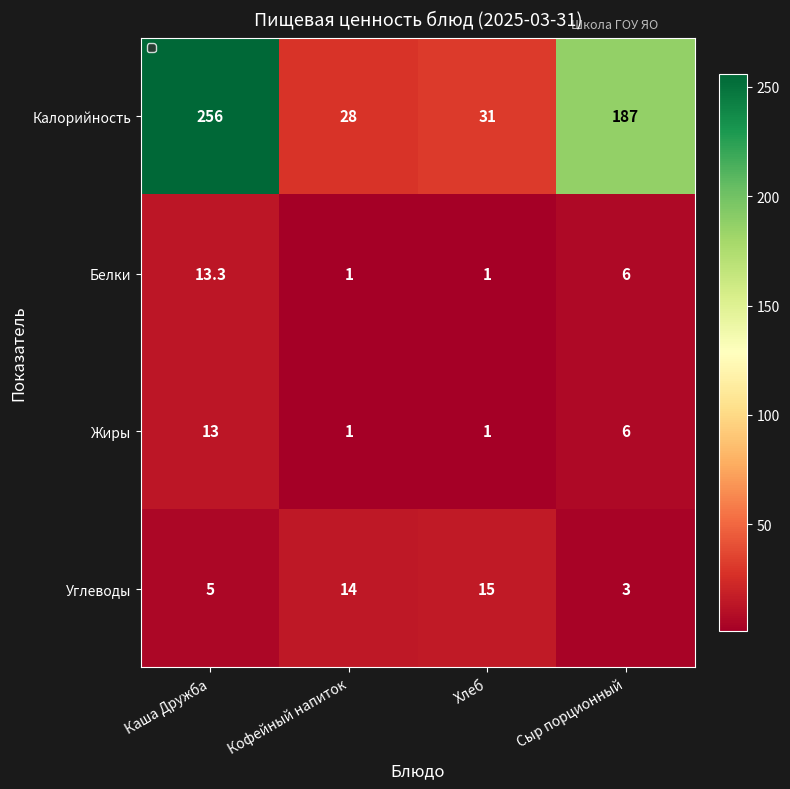

Is it true that Белки equals 1.6 at Кофейный напиток?

False